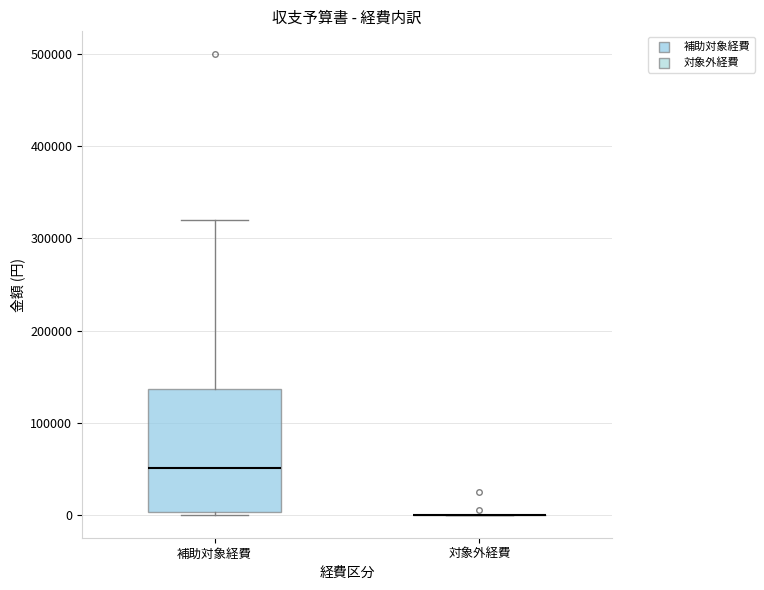

Reading left to right, transcribe this box plot: for each box, give where its median line is, the range the box spans, and where its two whiskers end, as read against the y-axis. The values are not printed on the chart, so give them approximately, as read against the axis.

補助対象経費: median 50000, box 0 to 140000, whiskers 0 to 320000
対象外経費: box collapsed to a line at 0, whiskers 0 to 0